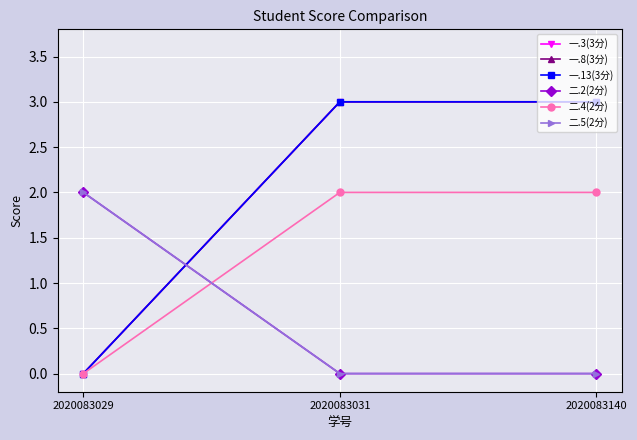

Does the chart have visible grid lines?

Yes